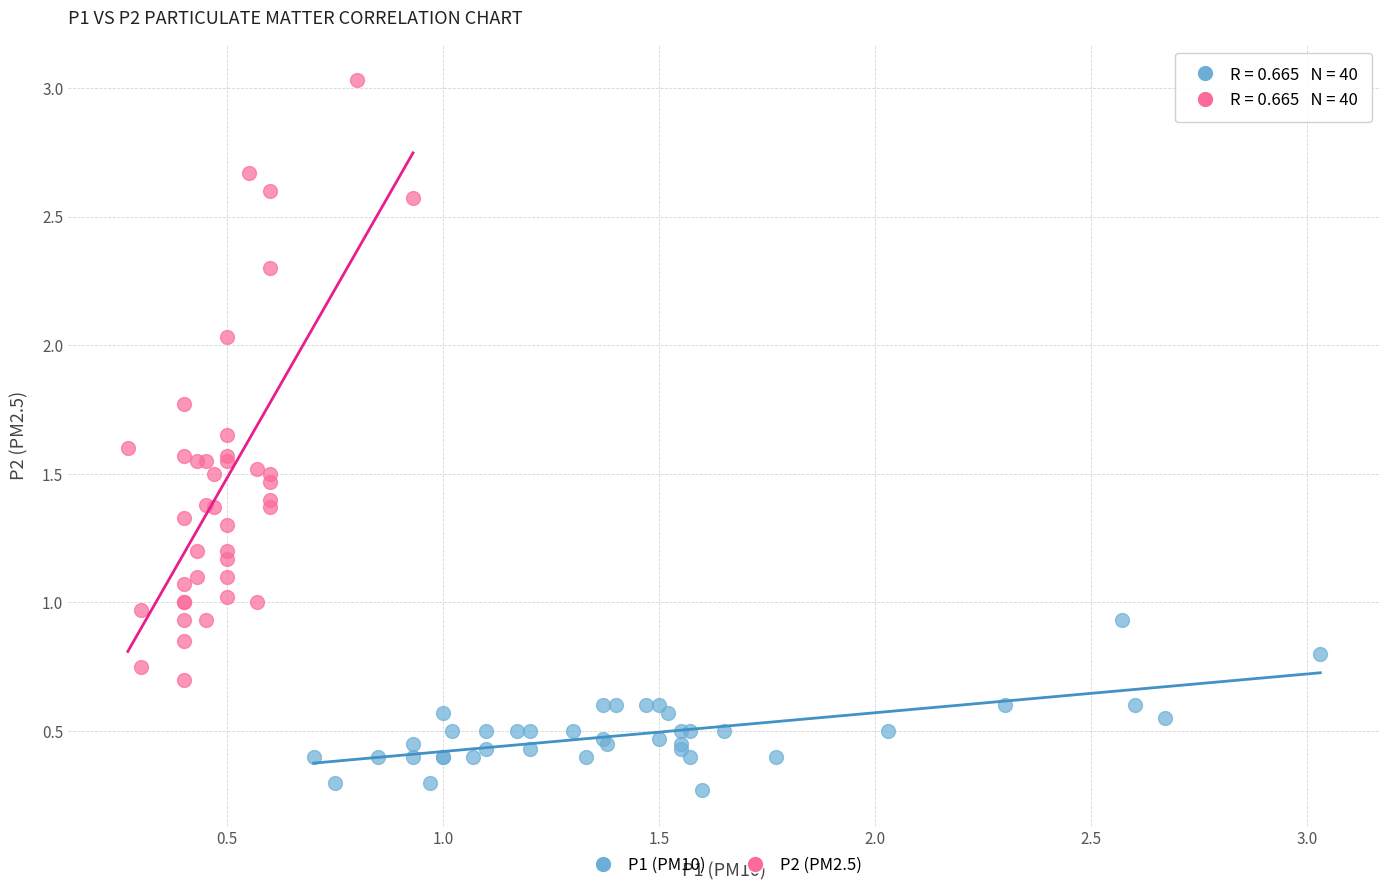

Which series reaches the maximum Y coordinate?

P2 (PM2.5)